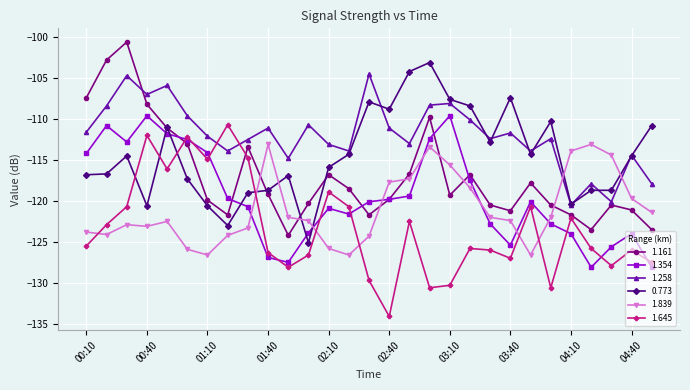

After their last crossing, which series has the higher values: 1.258 or 0.773?

0.773